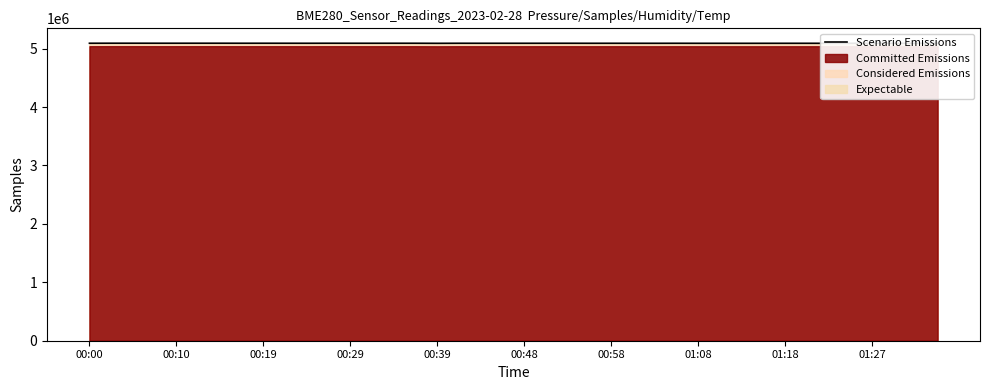

Count the number of categories in the chart.

40